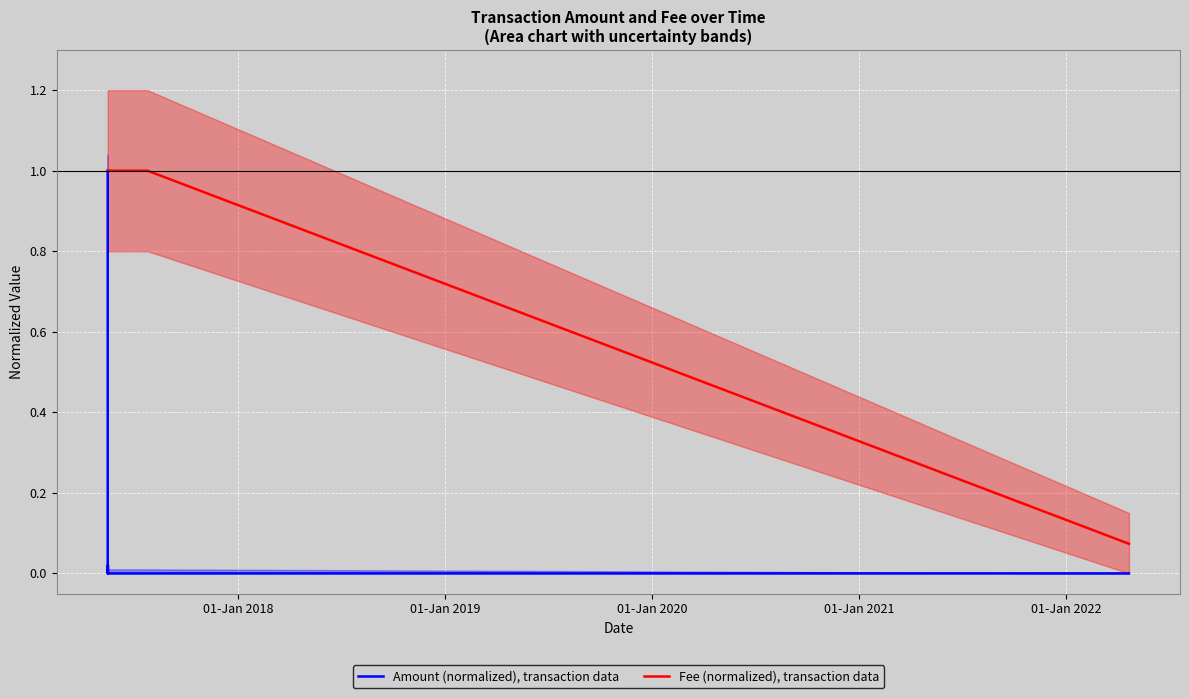

True or false: Fee (normalized), transaction data and Amount (normalized), transaction data intersect in this chart.

False